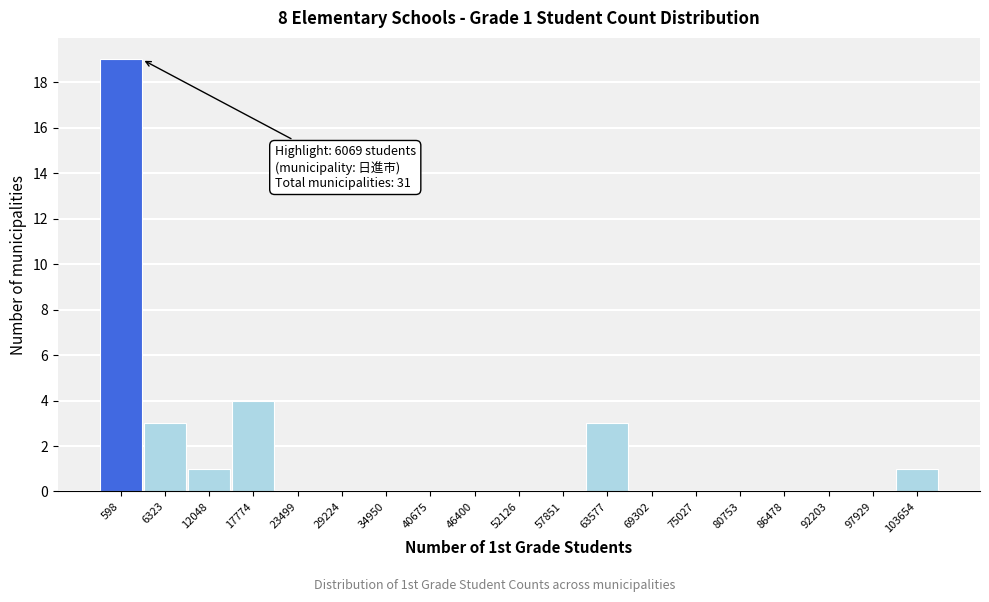

Reading right to left, list all the values displayed in this chart.

103654=1	97929=0	92203=0	86478=0	80753=0	75027=0	69302=0	63577=3	57851=0	52126=0	46400=0	40675=0	34950=0	29224=0	23499=0	17774=4	12048=1	6323=3	598=19